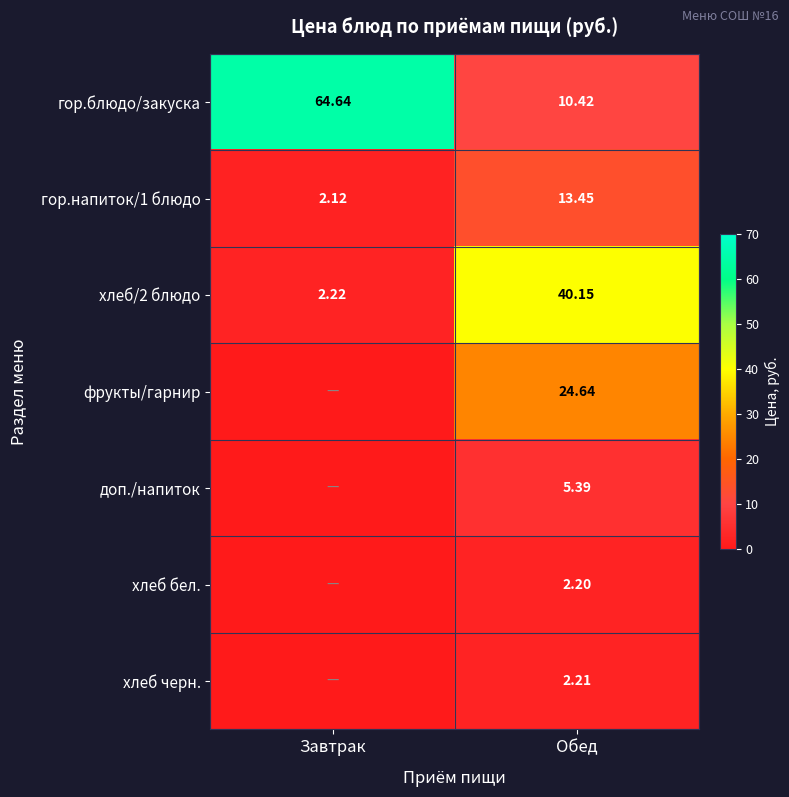

List the labels in order of гор.блюдо/закуска value, largest first.

Завтрак, Обед